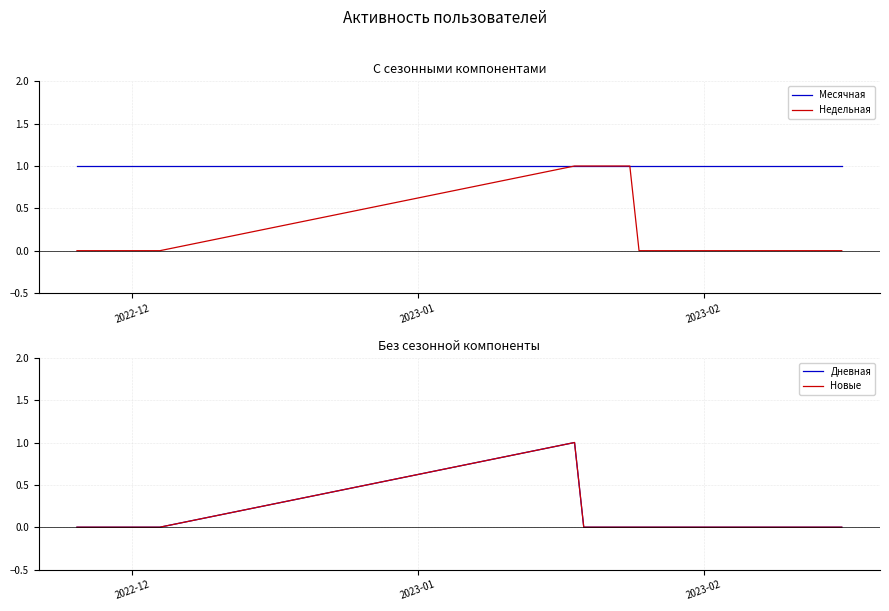

At which category does the chart reach its minimum across all series?

2022-12